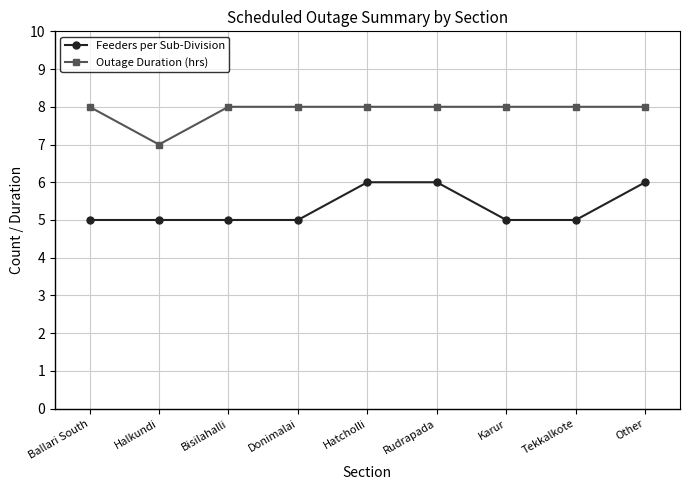

What is the minimum value for Feeders per Sub-Division?

5